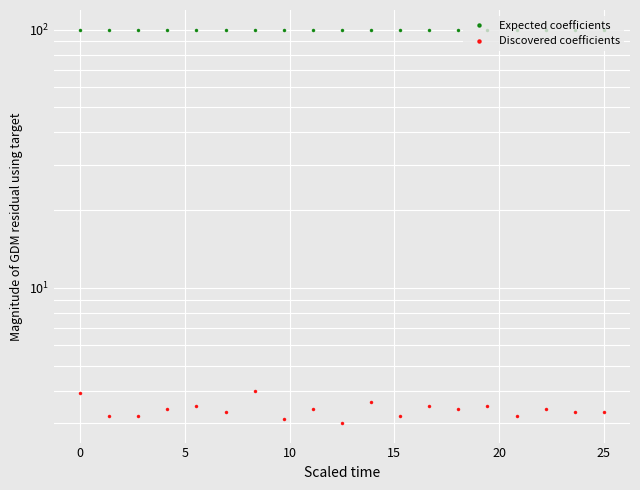

What are all the series names shown in the legend?

Expected coefficients, Discovered coefficients